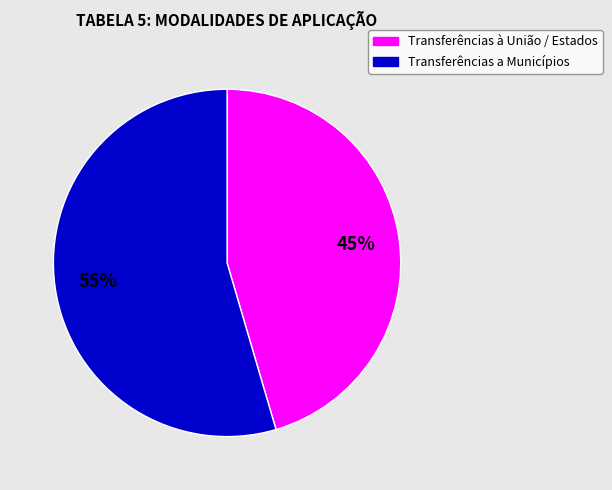

To the nearest percent, what is the average slice percentage?

50%